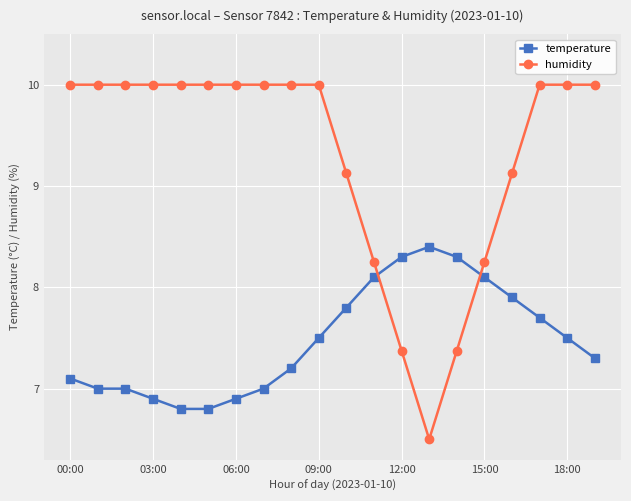

Which series has the largest total across all categories?

humidity